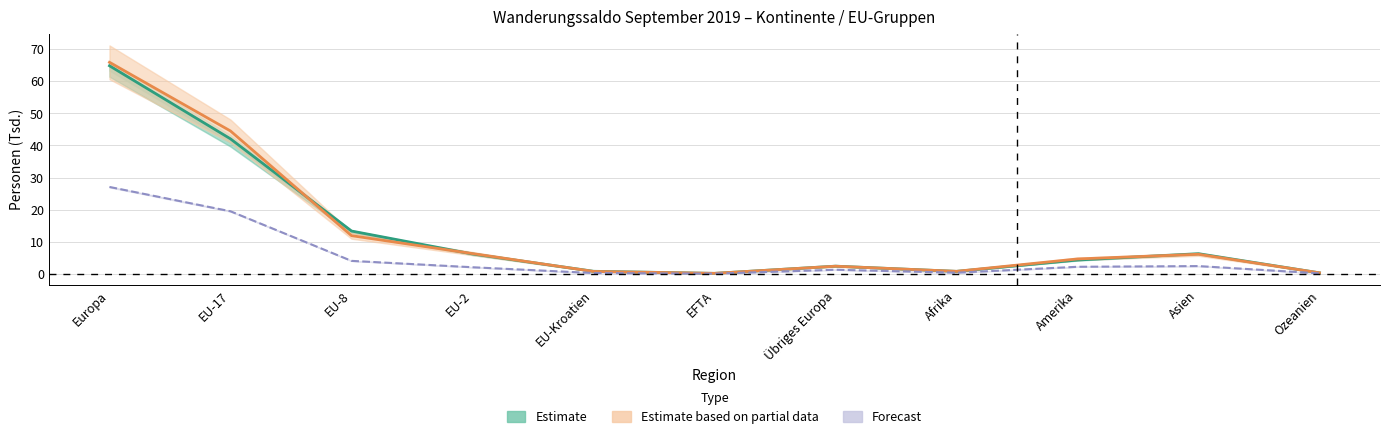

The Übriger Abgang series shows 4.1 at Asien. True or false?

False